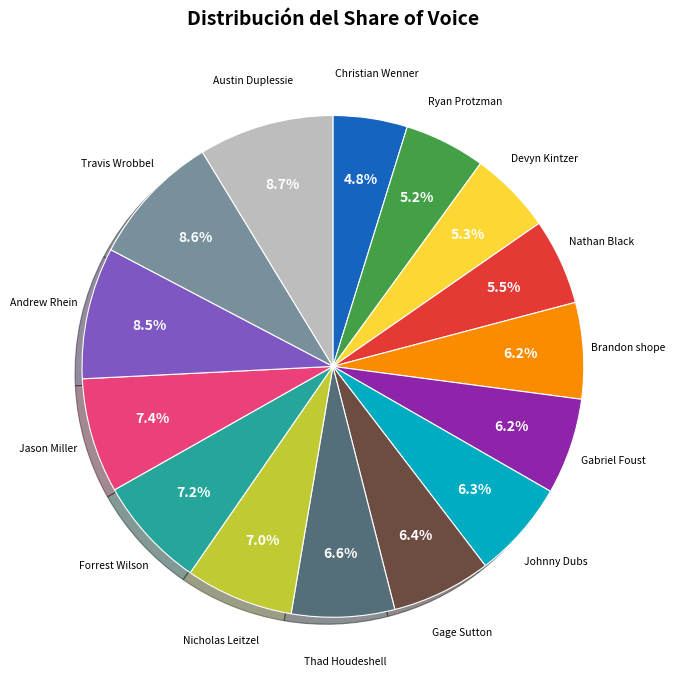

Count the number of slices in the pie.

15